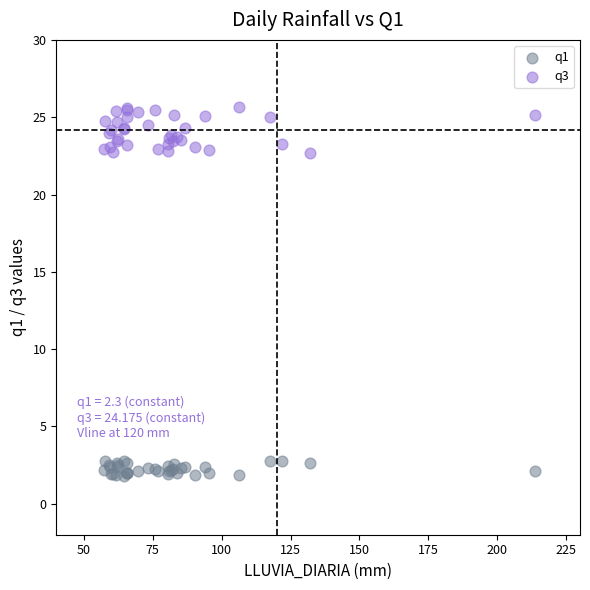

Which series reaches the maximum Y coordinate?

q3